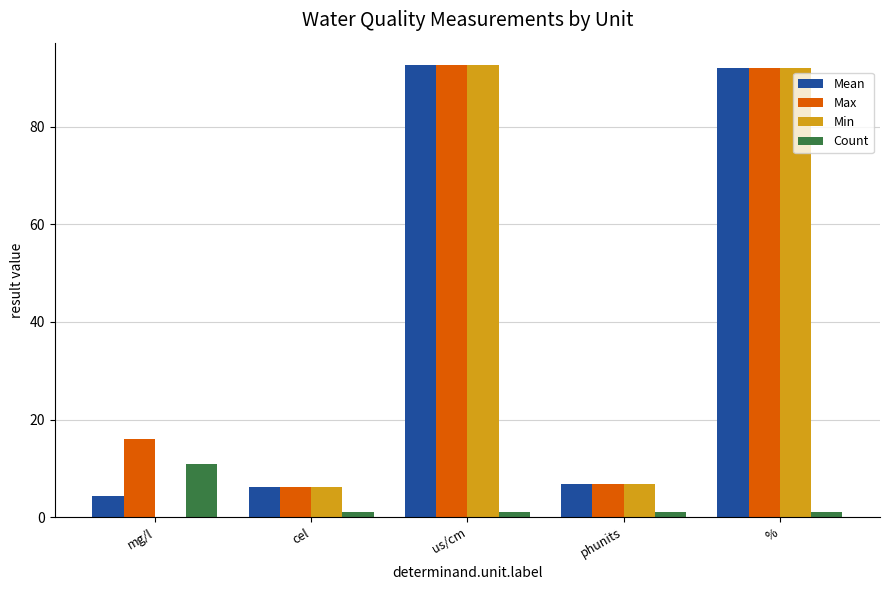

How many Count values are between 1 and 2?

4